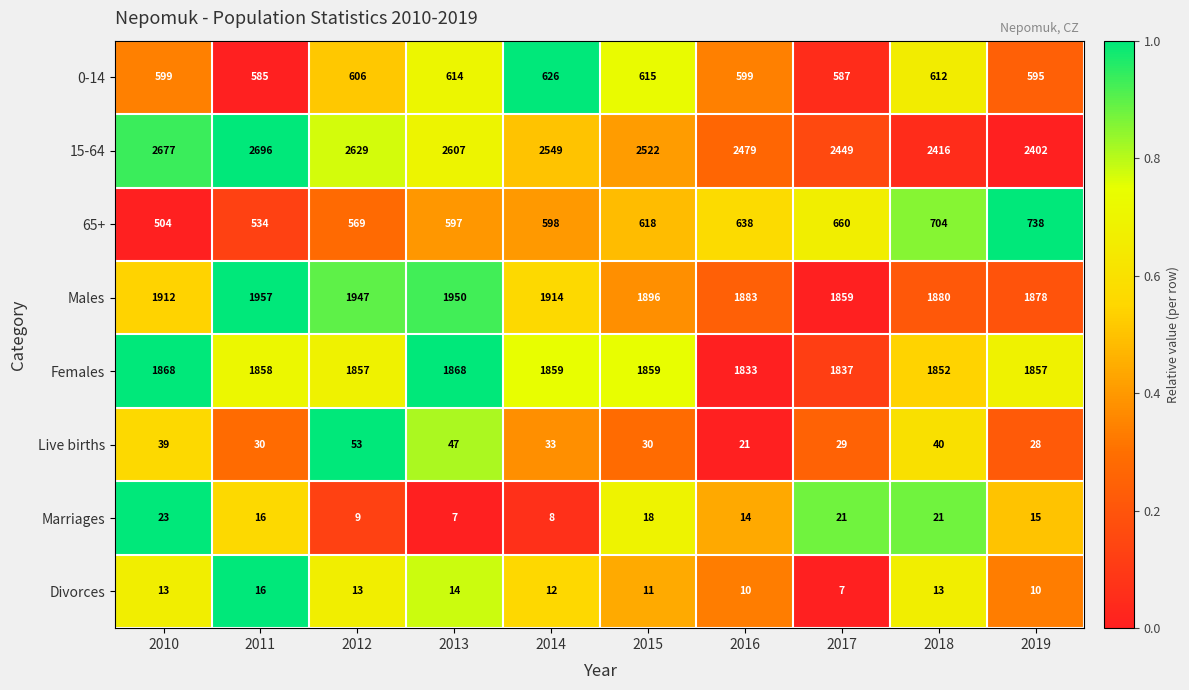

What is the total value across all series at 2016?

7477